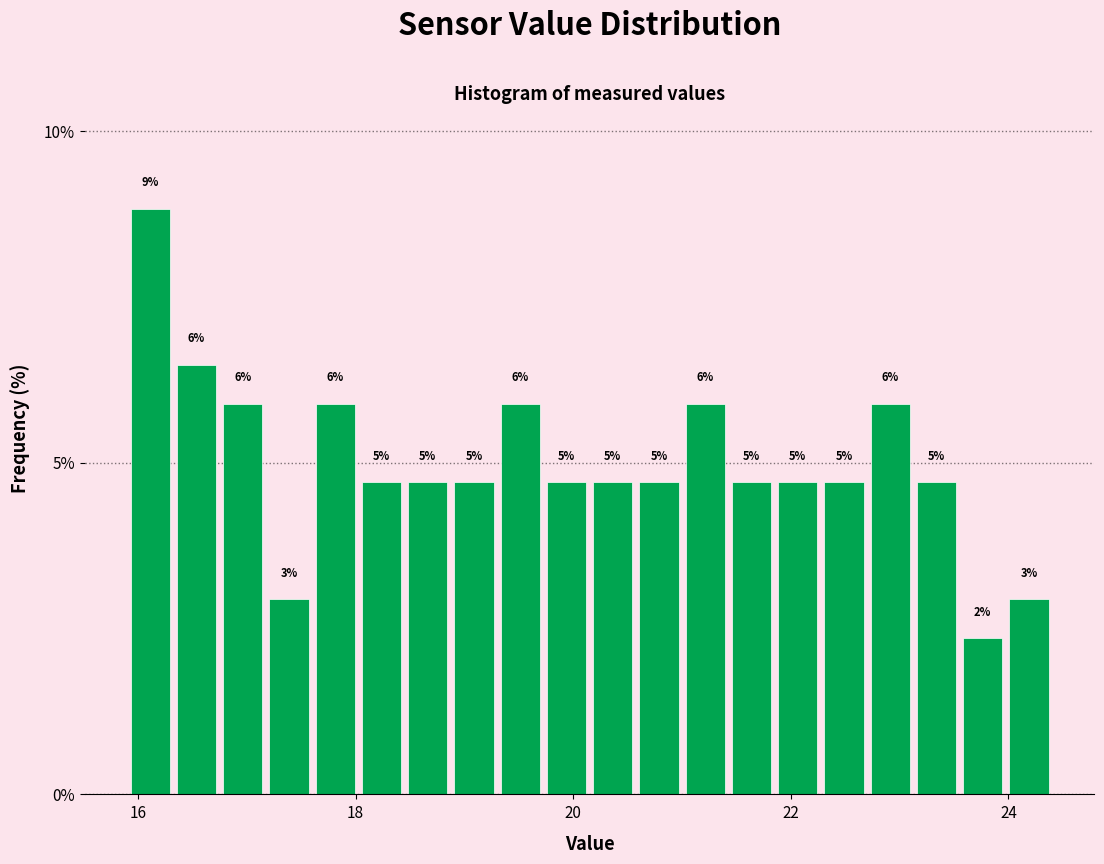

Read against the x-axis, roughly where is the centre of the tallest bar?

16.2